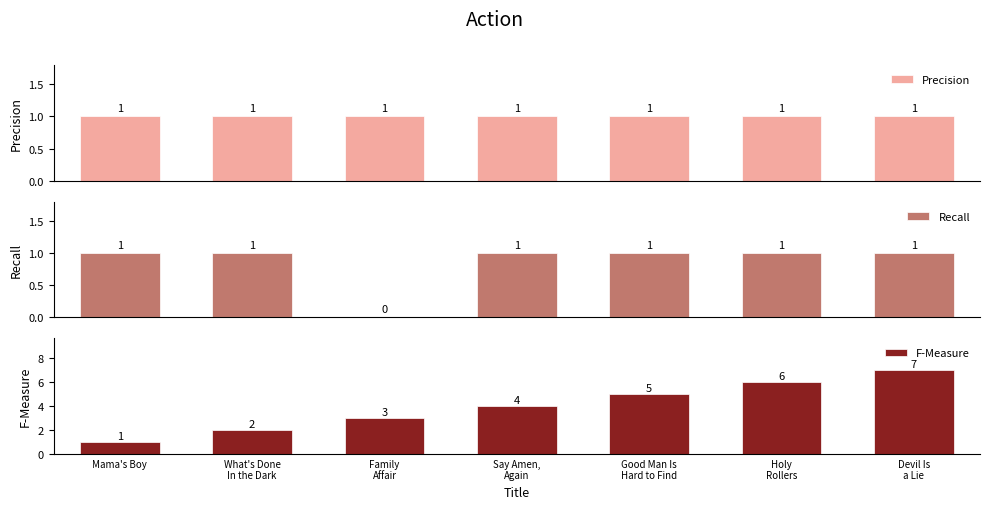

Rank the series at Family
Affair from lowest to highest value.

Recall, Precision, F-Measure